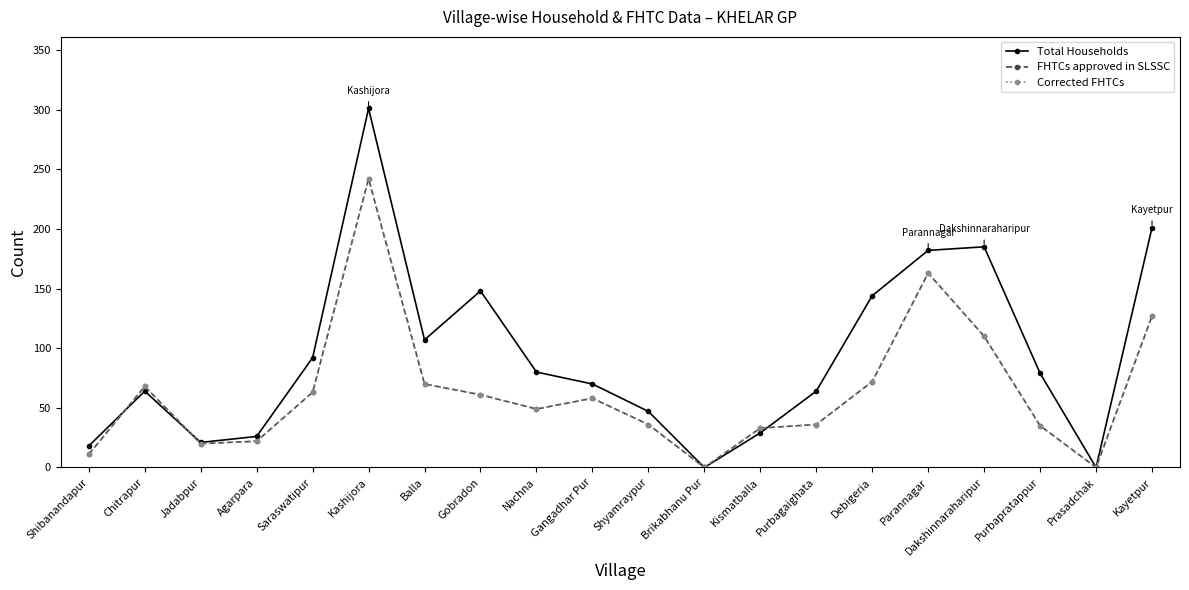

Is this an area chart (filled region under the line)?

No